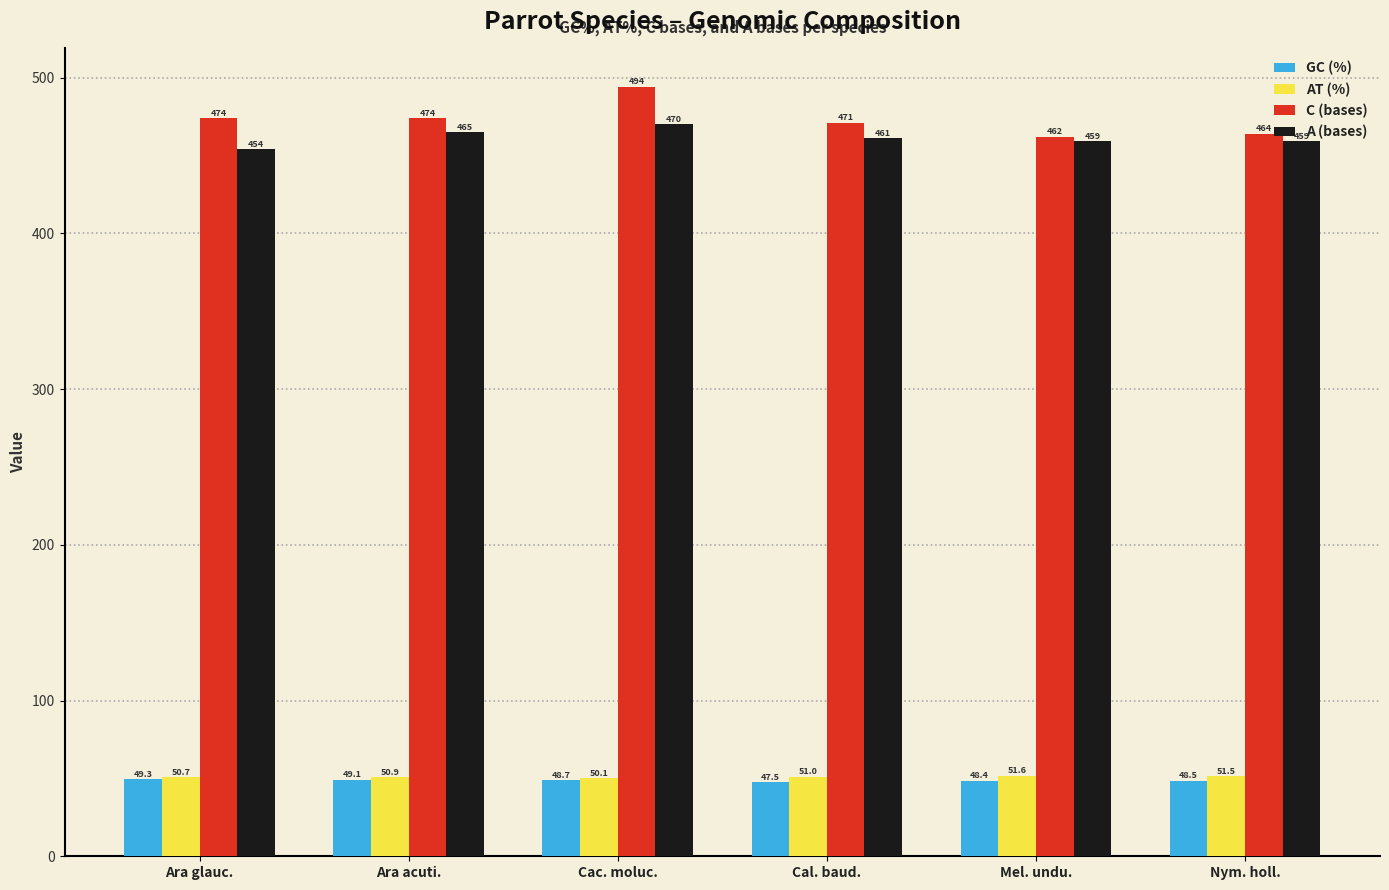

Is it true that AT (%) equals 70.8 at Mel. undu.?

False